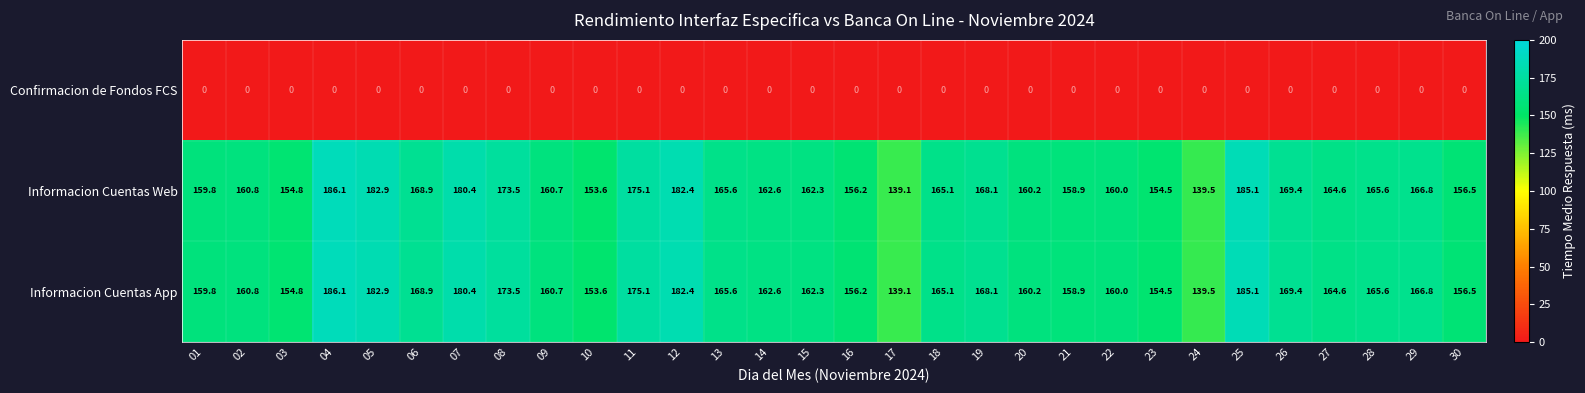

What is the sum of the Informacion Cuentas Web values at 23 and 30?

311.0